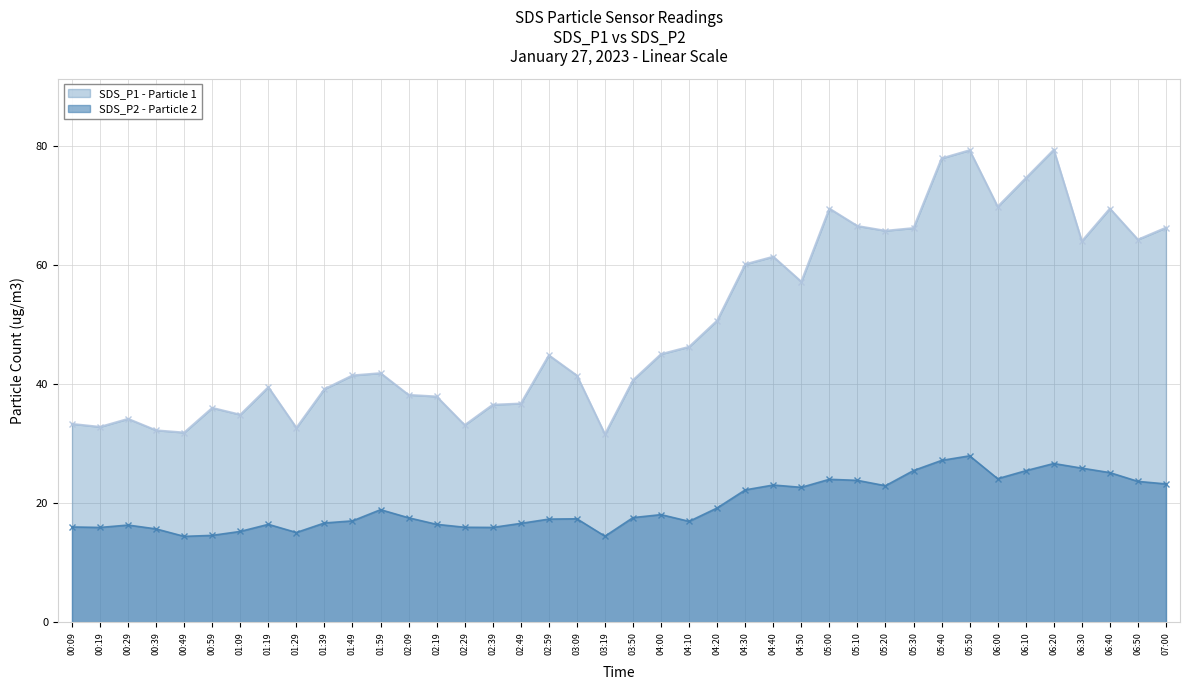

Reading left to right, what are all the values shown in this chart?

SDS_P1: 00:09=33.3	00:19=32.8	00:29=34.1	00:39=32.2	00:49=31.8	00:59=36.0	01:09=34.8	01:19=39.5	01:29=32.6	01:39=39.1	01:49=41.4	01:59=41.8	02:09=38.1	02:19=37.9	02:29=33.1	02:39=36.5	02:49=36.7	02:59=44.8	03:09=41.4	03:19=31.6	03:50=40.6	04:00=45.0	04:10=46.2	04:20=50.6	04:30=60.1	04:40=61.4	04:50=57.1	05:00=69.4	05:10=66.5	05:20=65.7	05:30=66.2	05:40=77.8	05:50=79.2	06:00=69.8	06:10=74.5	06:20=79.3	06:30=64.0	06:40=69.4	06:50=64.2	07:00=66.2
SDS_P2: 00:09=16.0	00:19=15.9	00:29=16.3	00:39=15.7	00:49=14.4	00:59=14.6	01:09=15.2	01:19=16.4	01:29=15.1	01:39=16.6	01:49=17.0	01:59=18.9	02:09=17.5	02:19=16.4	02:29=15.9	02:39=15.9	02:49=16.6	02:59=17.3	03:09=17.4	03:19=14.4	03:50=17.6	04:00=18.1	04:10=16.9	04:20=19.2	04:30=22.2	04:40=23.0	04:50=22.6	05:00=24.0	05:10=23.8	05:20=22.9	05:30=25.4	05:40=27.1	05:50=27.9	06:00=24.1	06:10=25.4	06:20=26.6	06:30=25.9	06:40=25.1	06:50=23.6	07:00=23.2